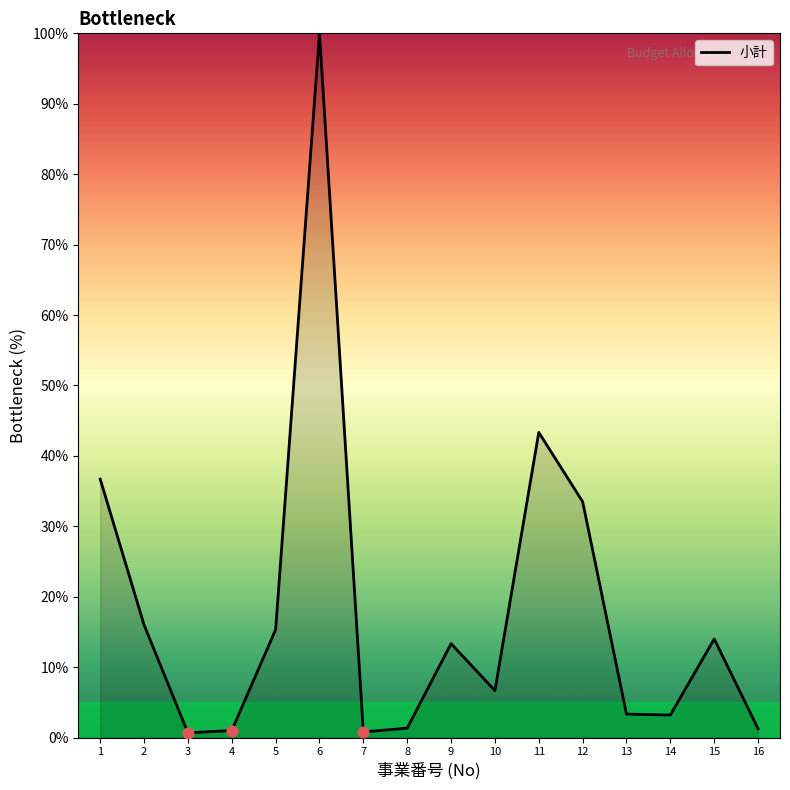

What is the change in value from 9 to 14?

-10.1